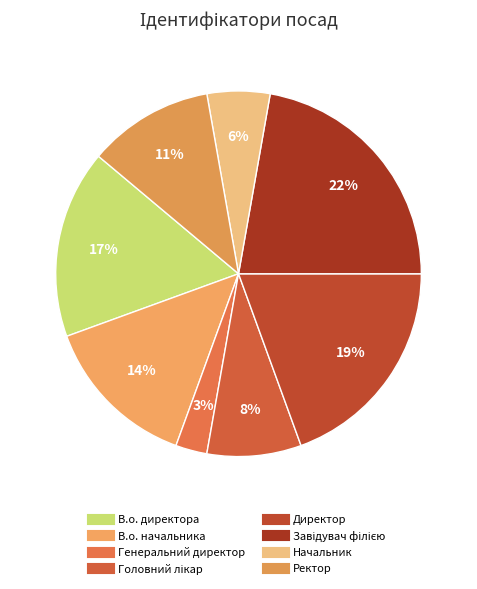

Is there any slice that represents more than half of the pie?

No